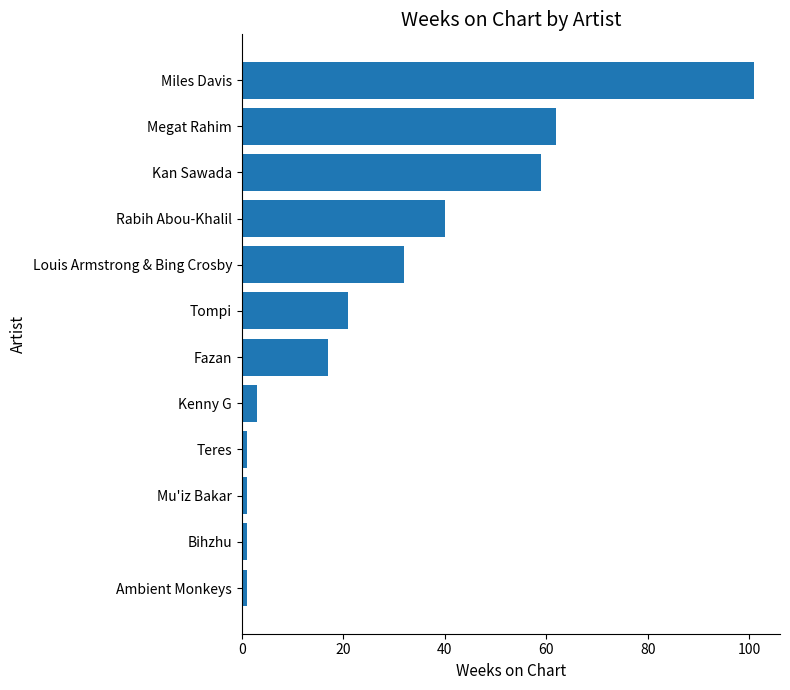

What is the label of the 3rd bar from the bottom?

Mu'iz Bakar